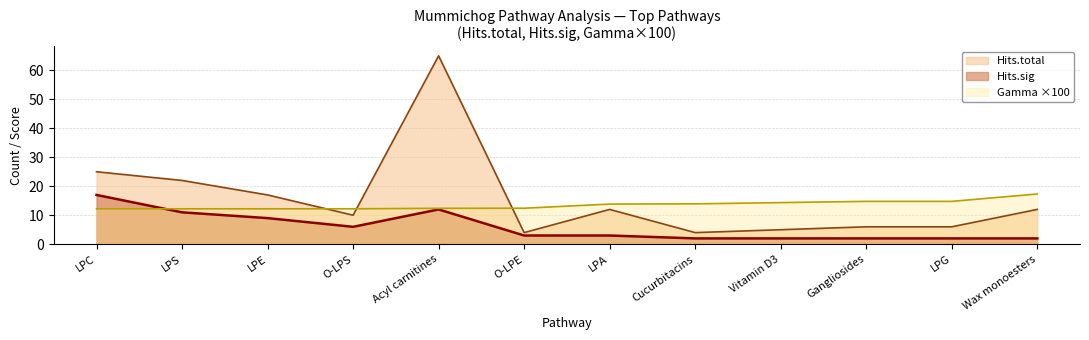

Which series changed the most between LPE and O-LPE?

Hits.total